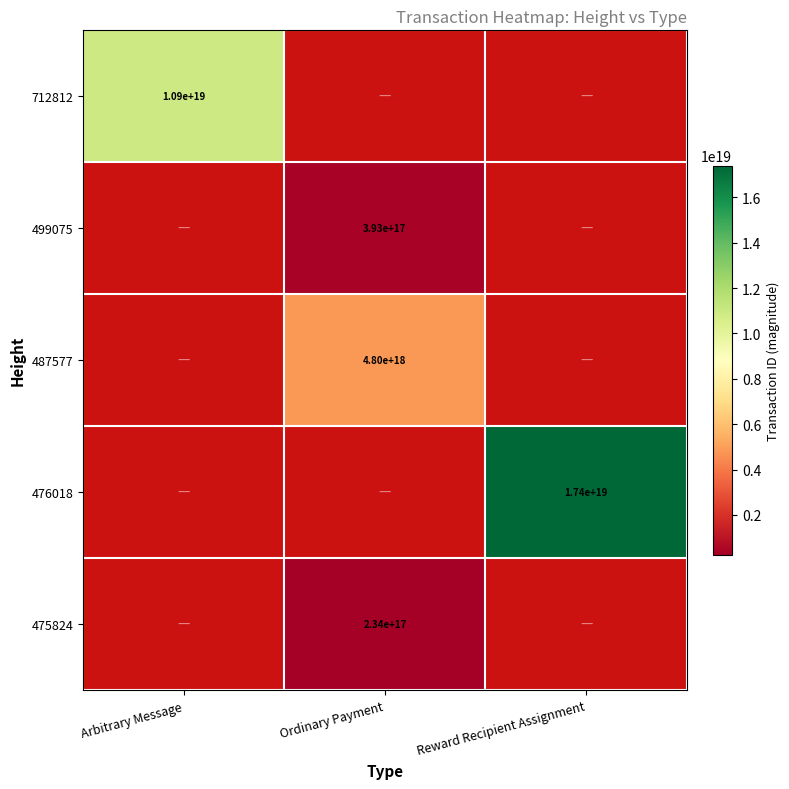

Which has a higher value, Ordinary Payment or Reward Recipient Assignment?

Reward Recipient Assignment